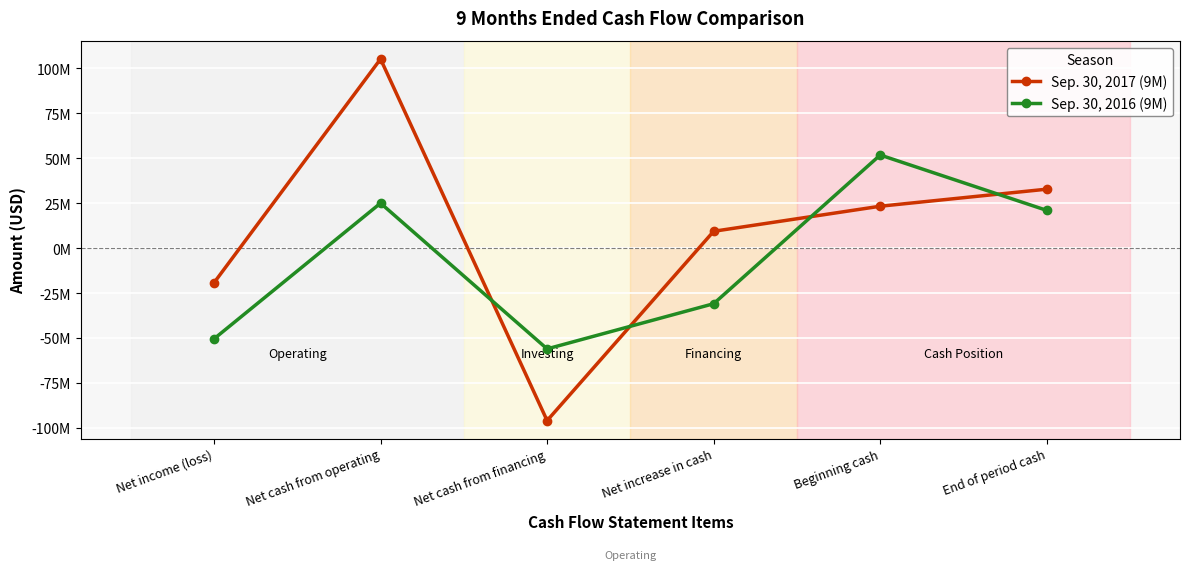

True or false: Sep. 30, 2016 (9M) and Sep. 30, 2017 (9M) cross at least once.

True